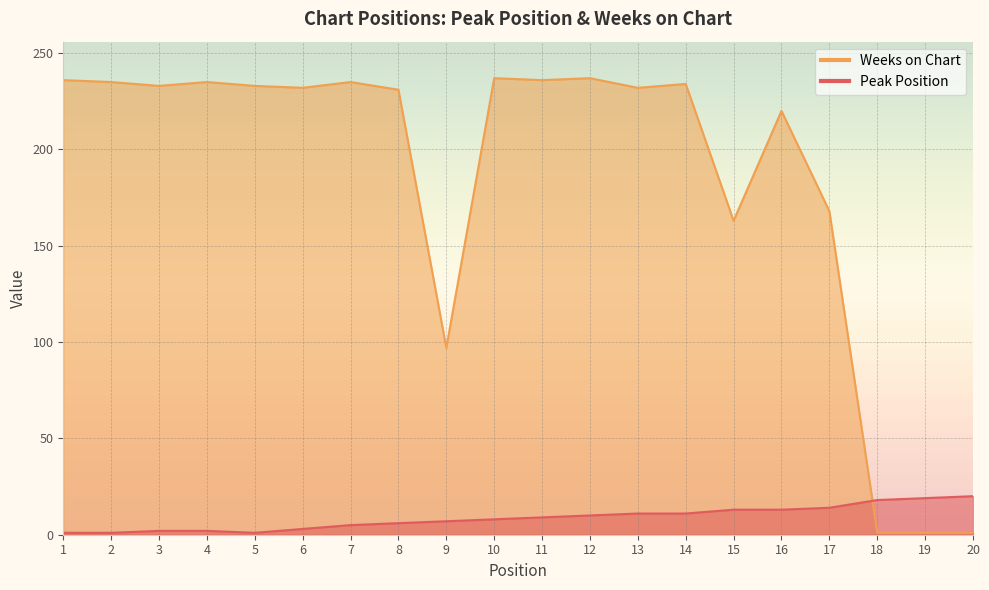

Reading left to right, transcribe all the data shown in this chart.

Peak Position: 1	1	2	2	1	3	5	6	7	8	9	10	11	11	13	13	14	18	19	20
Weeks on Chart: 236	235	233	235	233	232	235	231	97	237	236	237	232	234	163	220	168	1	1	1